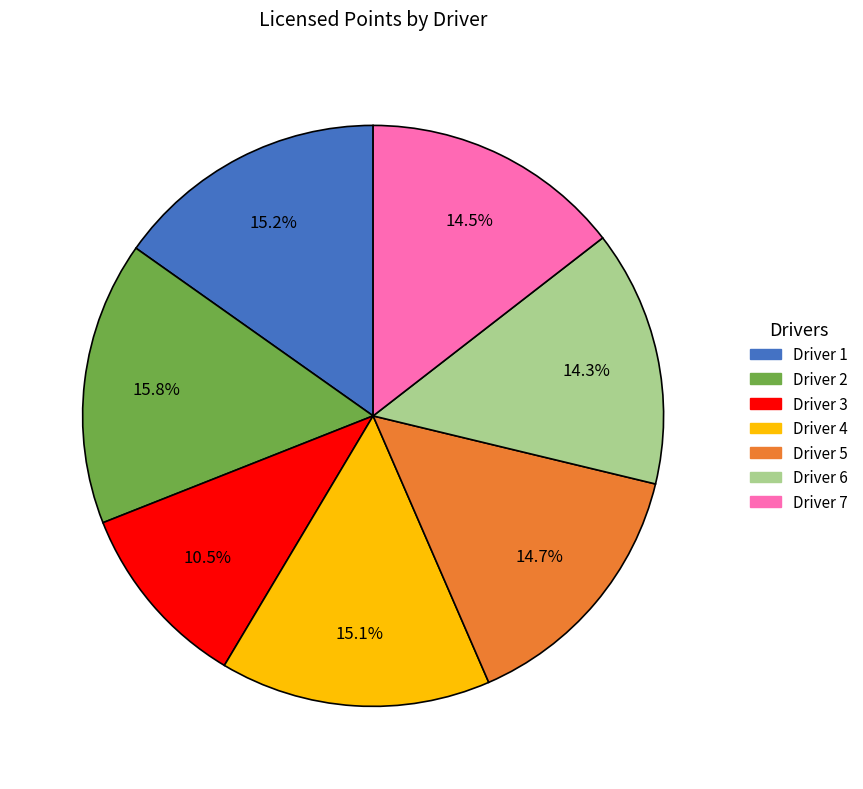

Does any single category account for the majority?

No